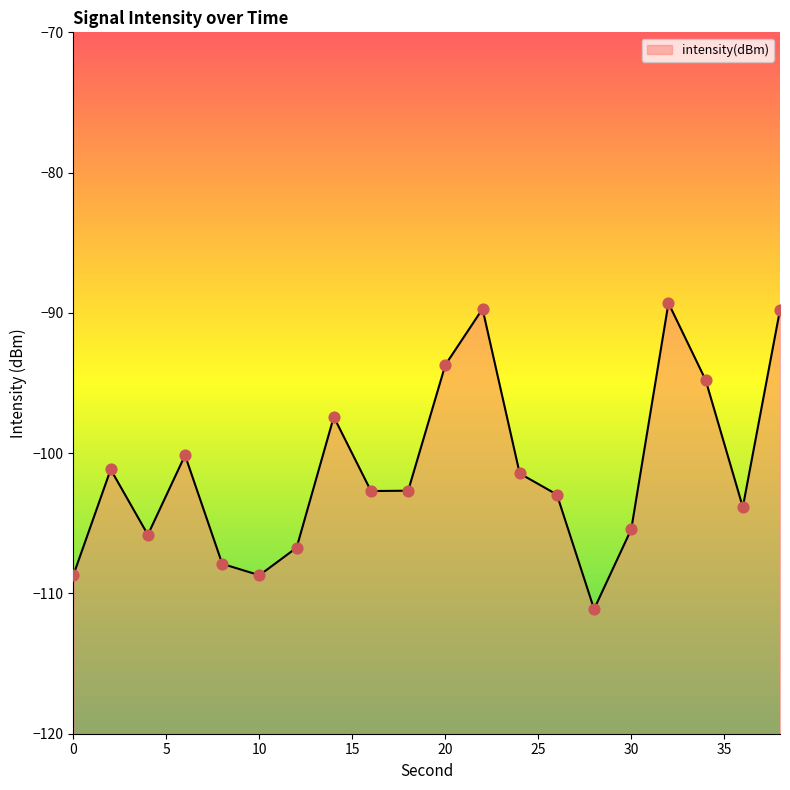

What is the change in value from 6 to 20?

+6.4